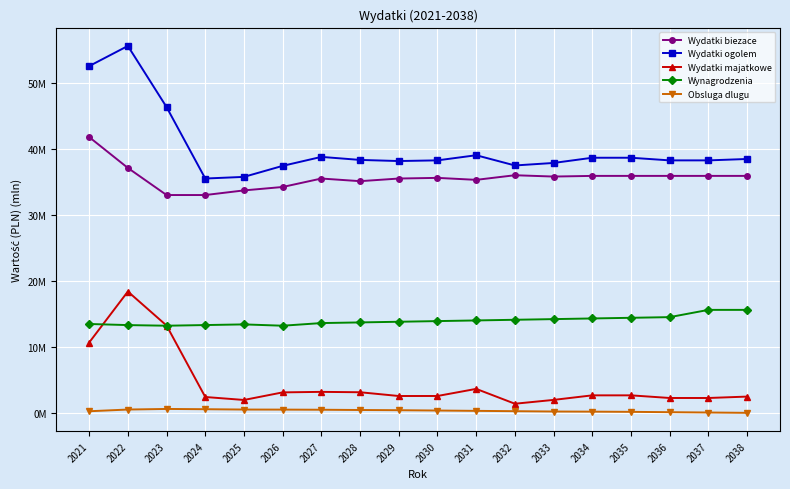

What is the average value of the Wynagrodzenia series?

14.1